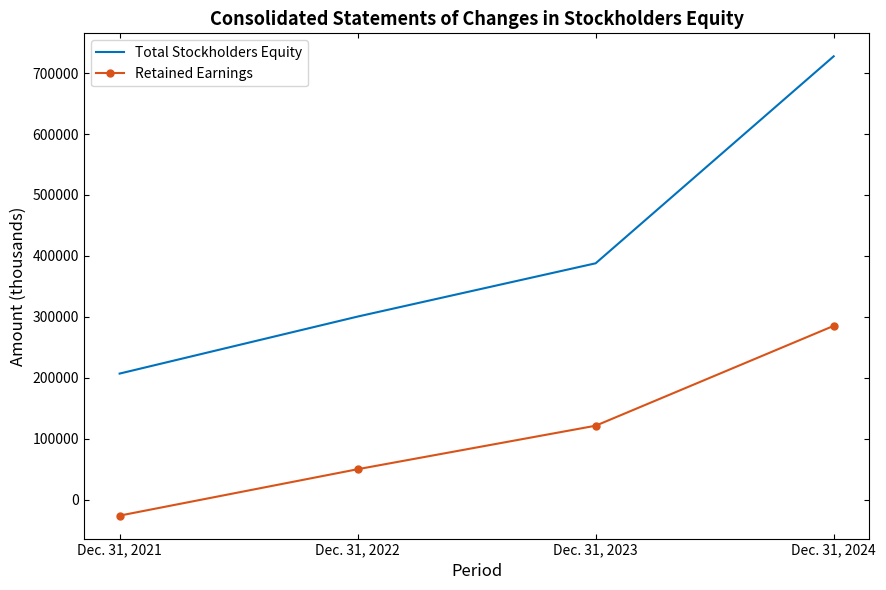

Which category has the lowest value in the Total Stockholders Equity series?

Dec. 31, 2021